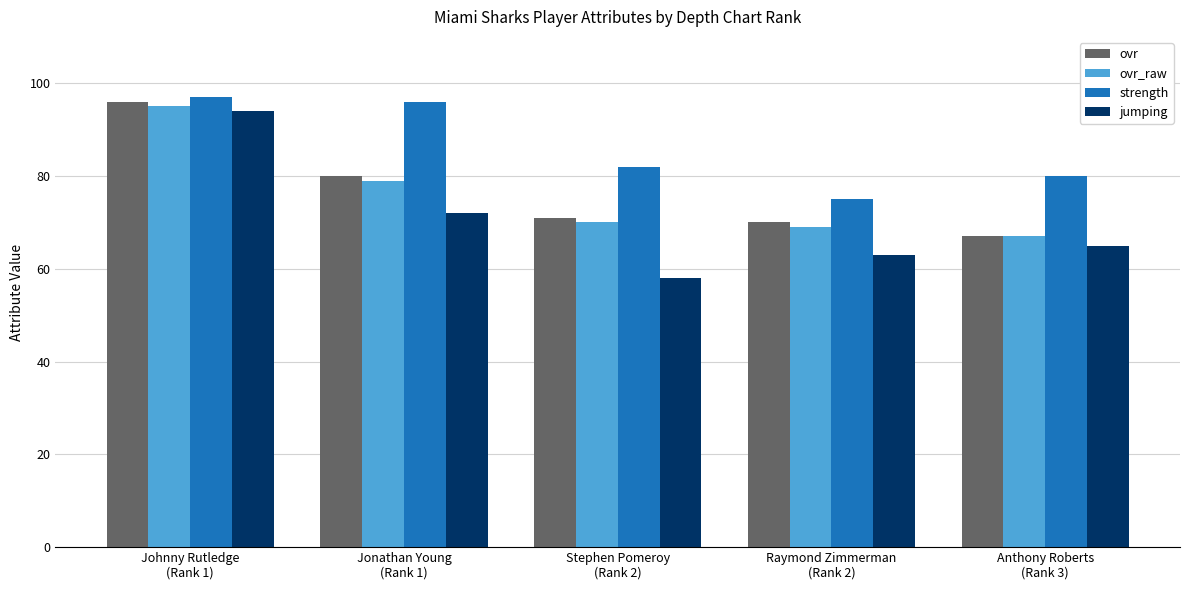

What is the average value of the jumping series?

70